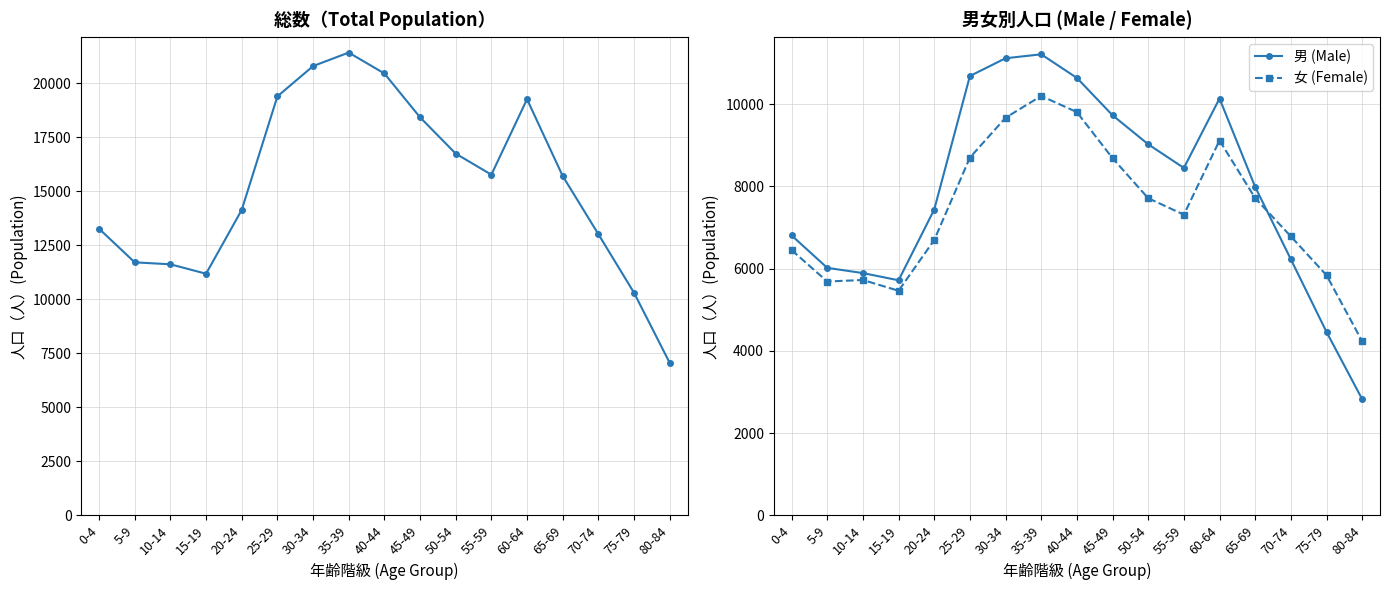

Which series has the widest spread of values?

総数